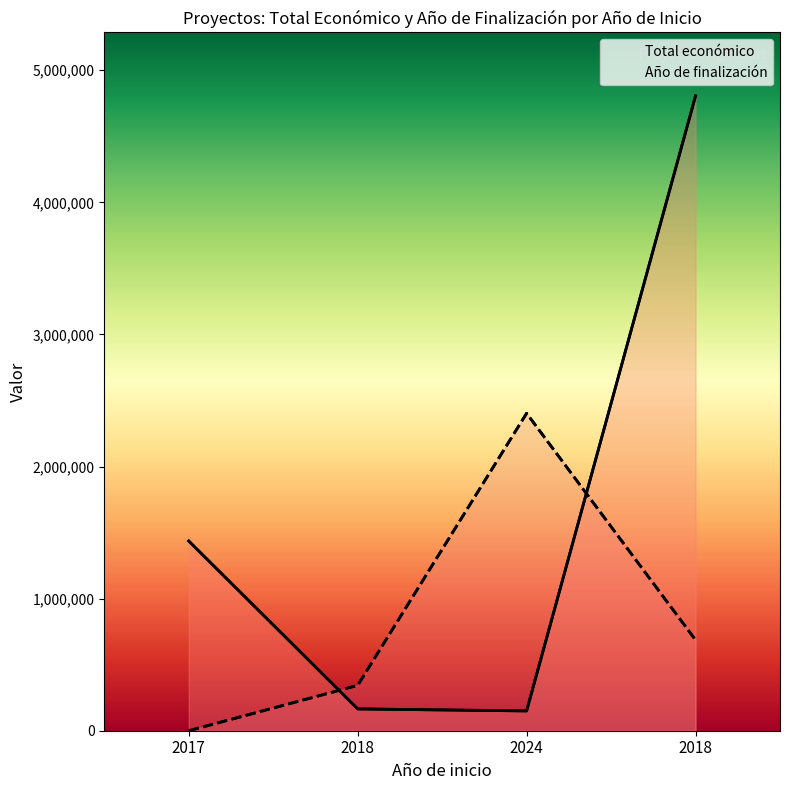

How many lines are shown in the chart?

2